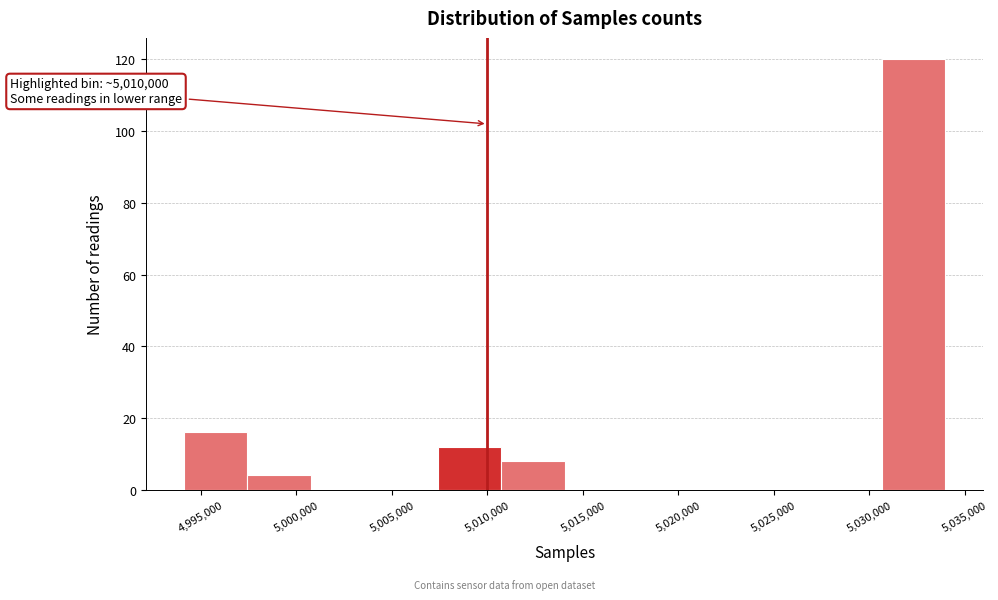

Which range on the x-axis has the tallest bar?

5030500 to 5034000